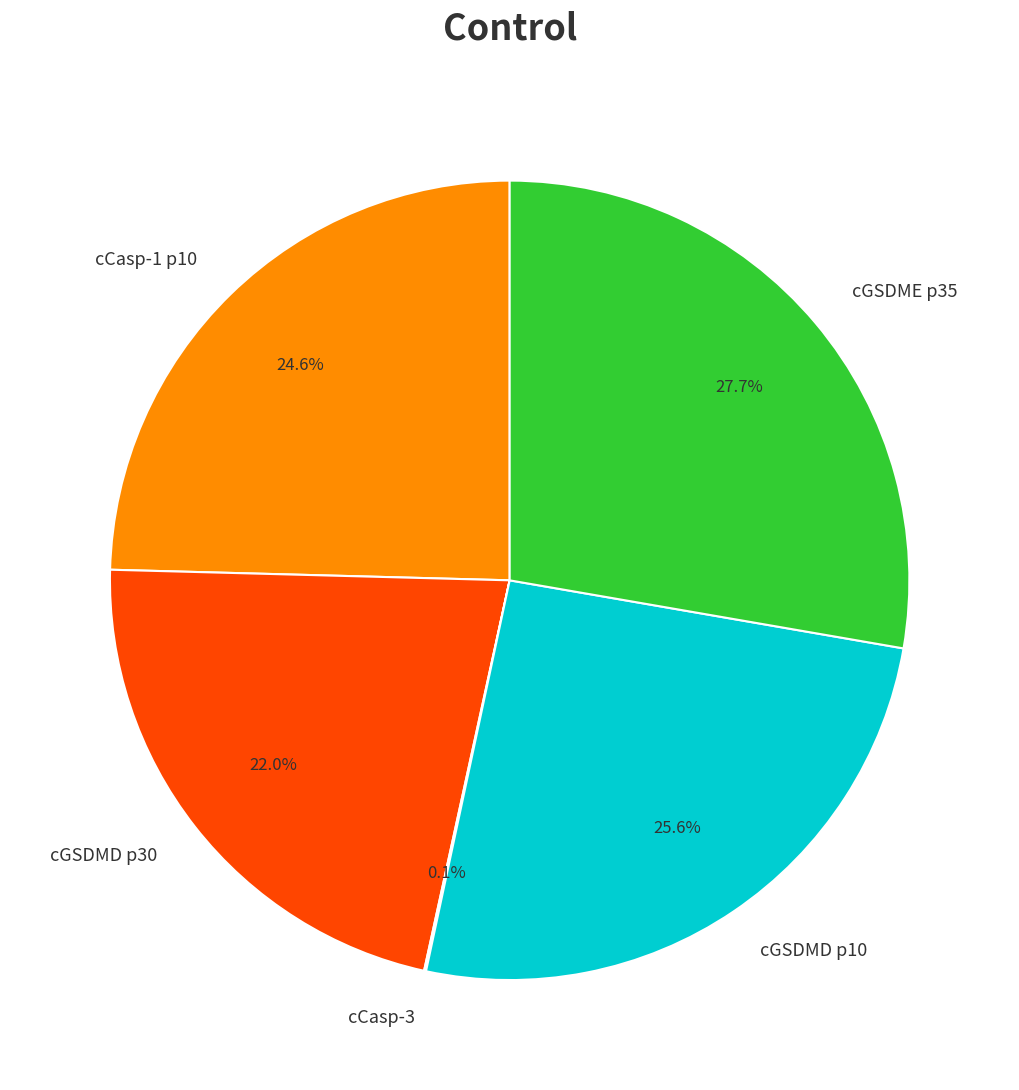

What percentage is NOT represented by cGSDMD p30?

78.0%